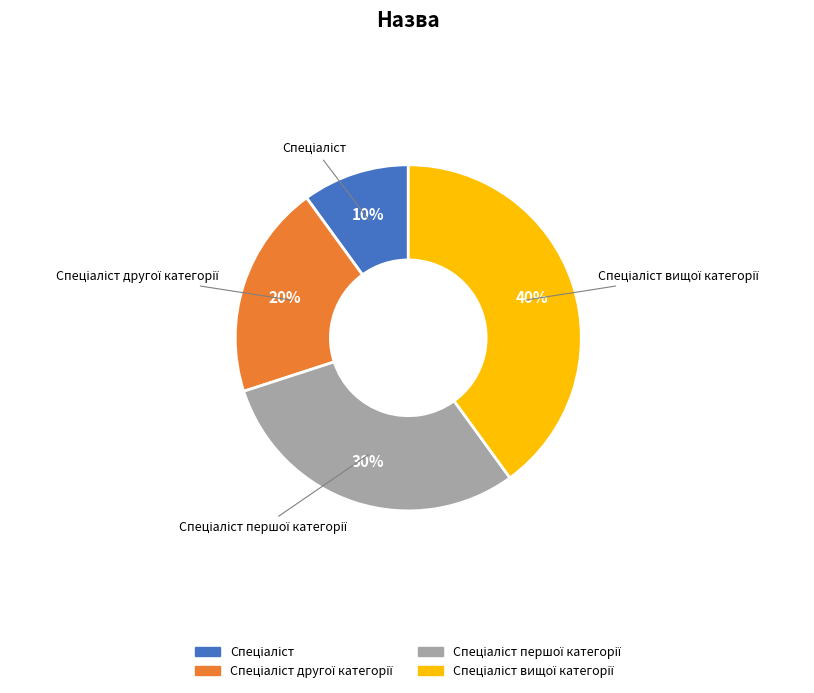

To the nearest percent, what is the difference between the largest and smallest slice percentages?

30%